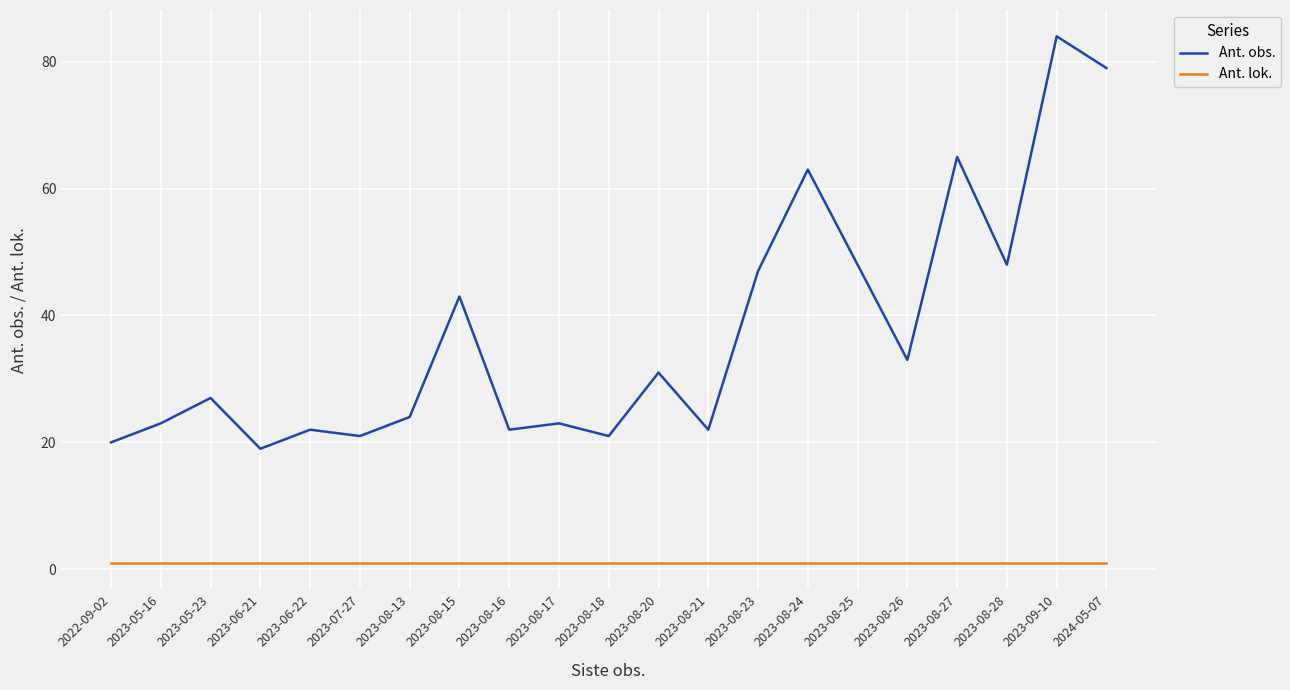

The value of Ant. obs. at 2023-05-23 is 37. True or false?

False